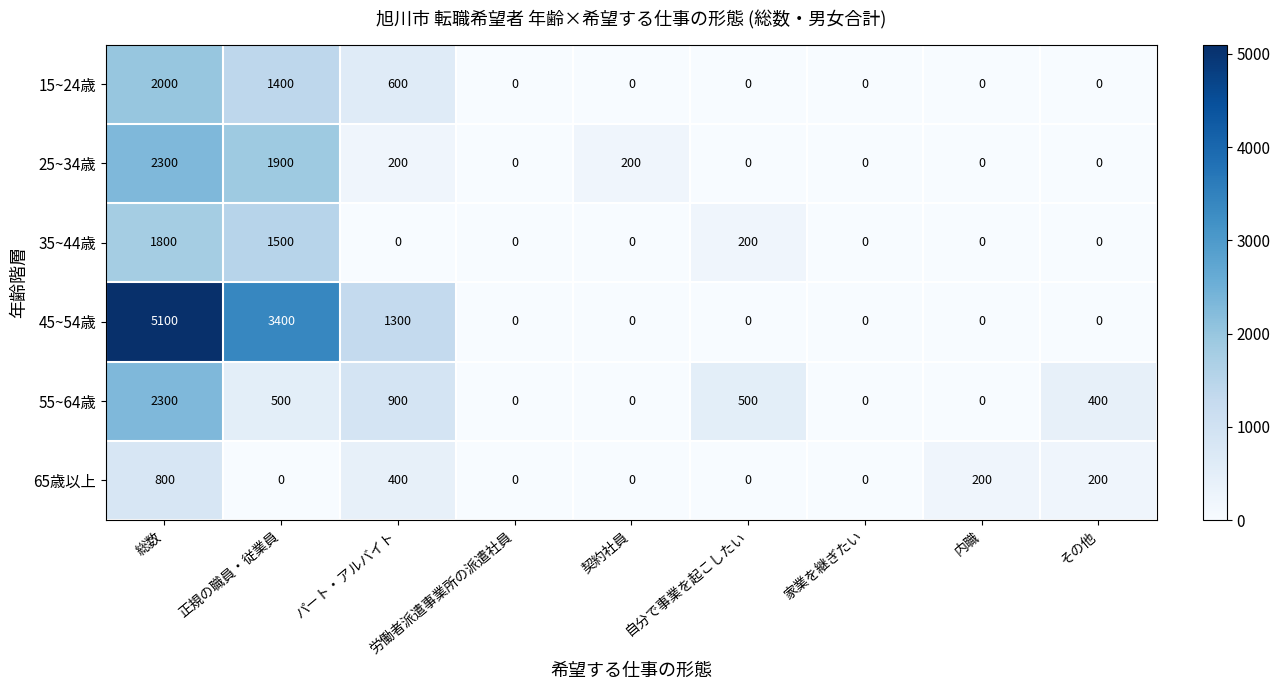

The 15~24歳 series shows -1399 at その他. True or false?

False